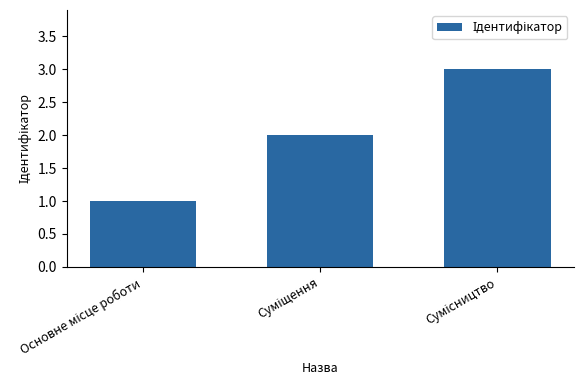

What is the sum of all values?

6